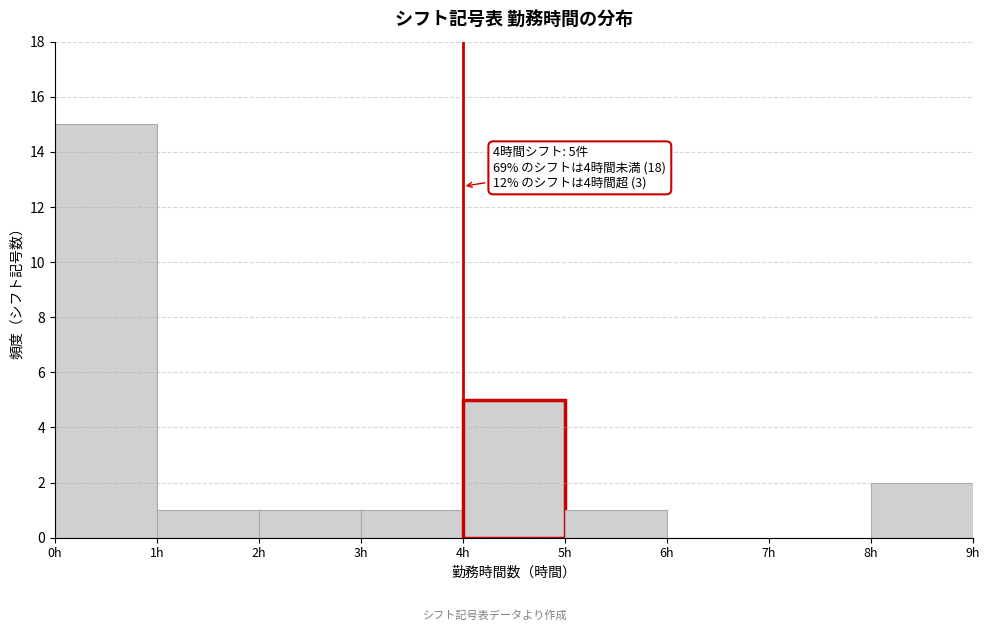

Over which range of the x-axis is the bar tallest?

0 to 1